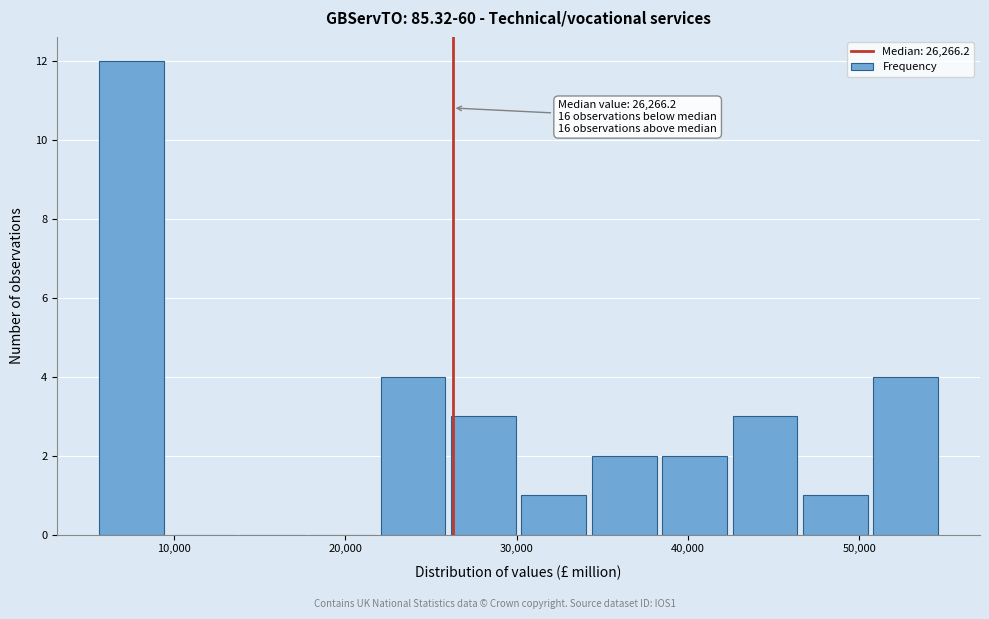

Which range on the x-axis has the tallest bar?

6000 to 10000